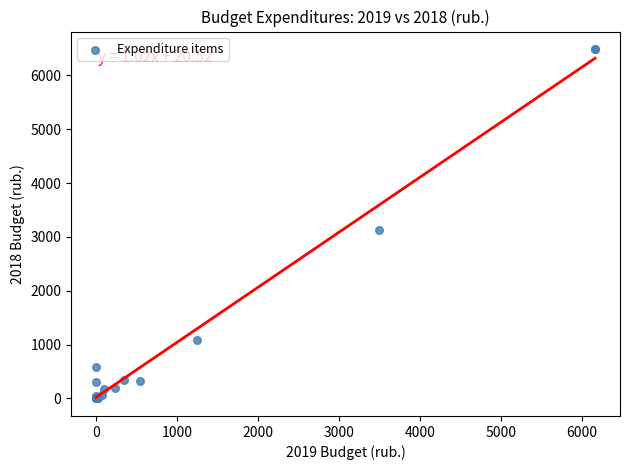

What Y value in the scatter plot is closest to 3243?

3119.2